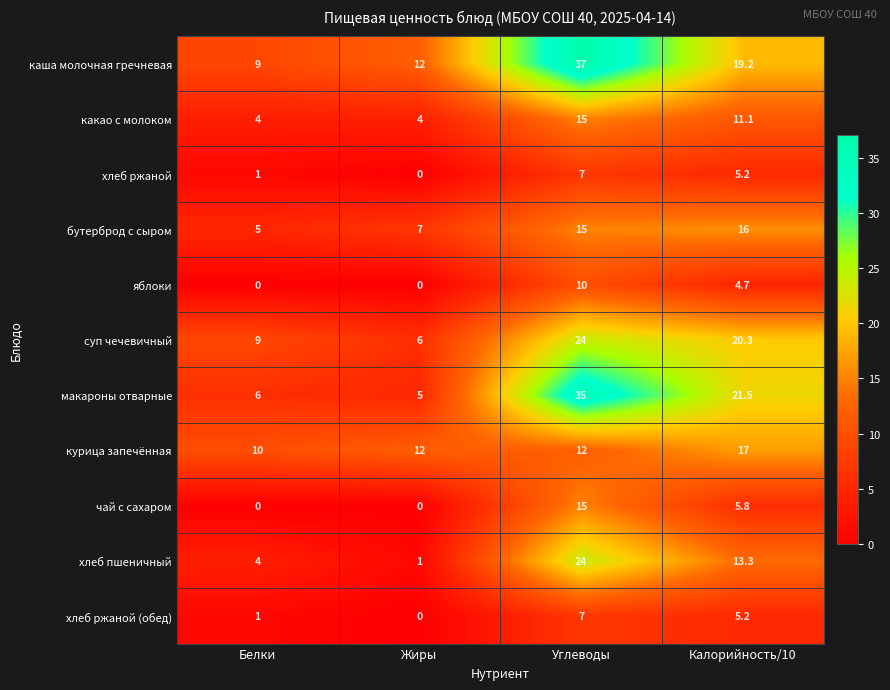

At which category is the sum across all series the highest?

Углеводы